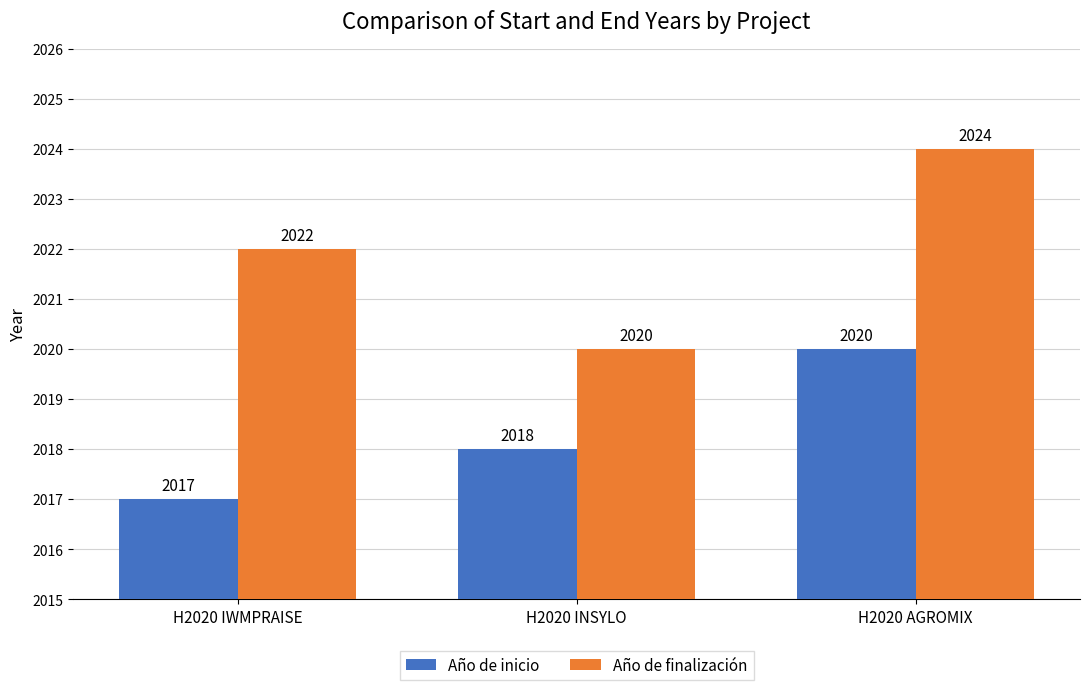

Reading right to left, list all the values displayed in this chart.

Año de inicio: 2020	2018	2017
Año de finalización: 2024	2020	2022